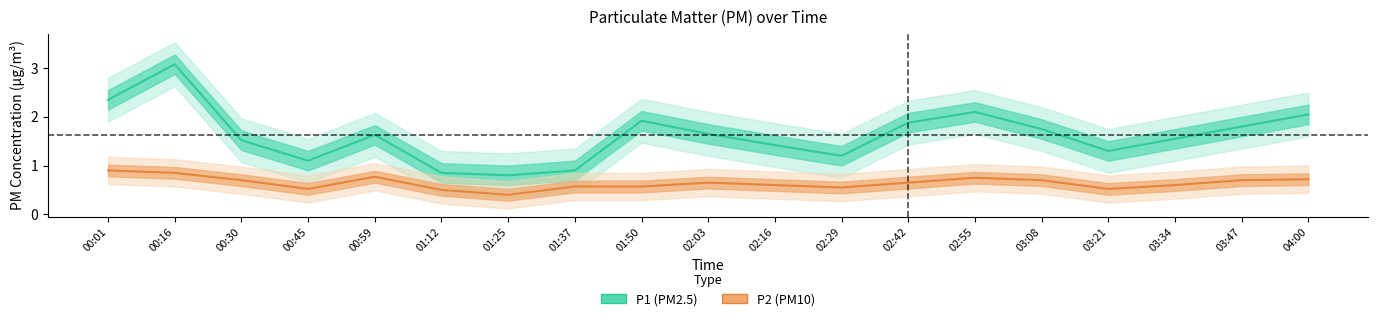

What is the label of the 13th point from the right?

01:25